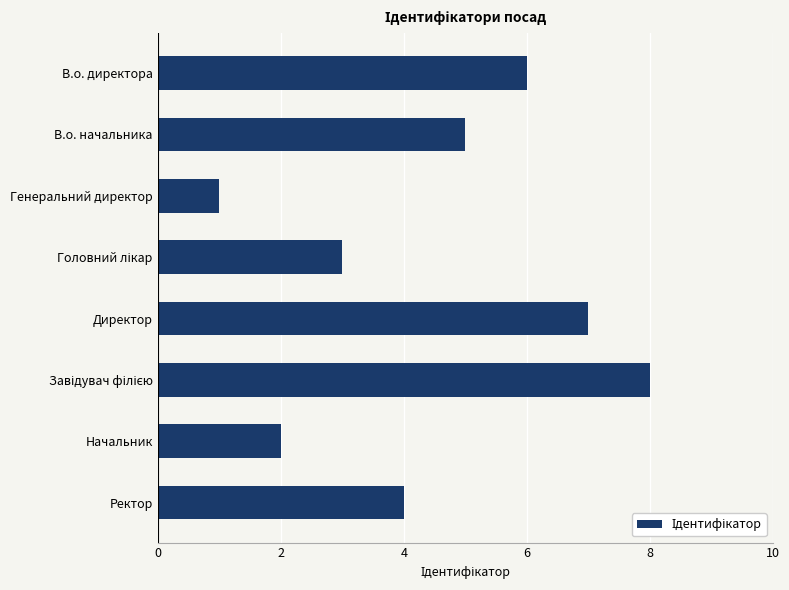

How many data points are less than 5?

4